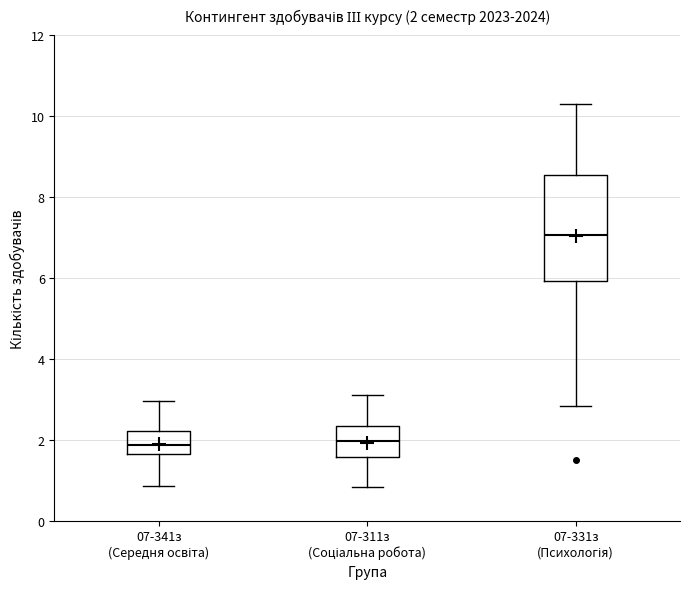

Which box's median line is the highest?

07-331з (Психологія)